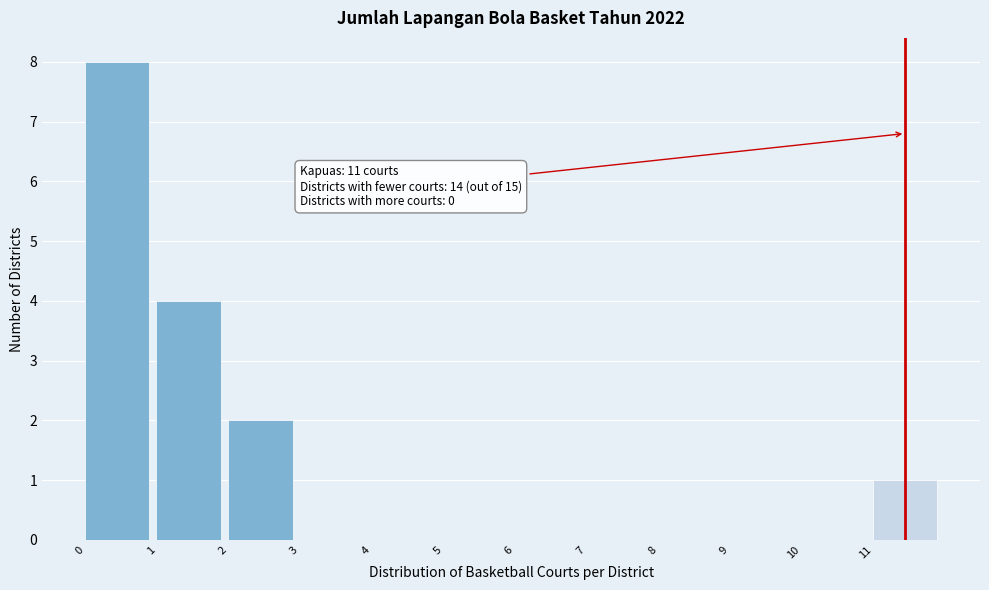

Reading left to right, transcribe all the data shown in this chart.

0=8	1=4	2=2	3=0	4=0	5=0	6=0	7=0	8=0	9=0	10=0	11=1